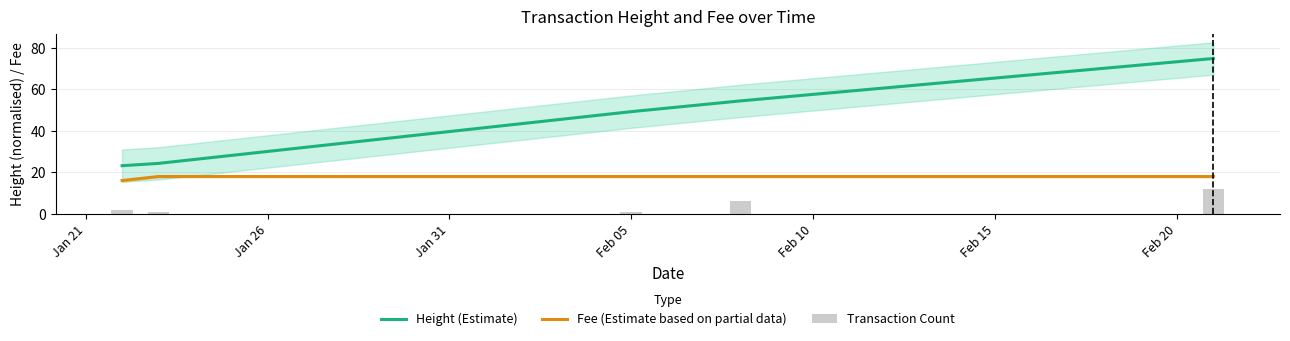

True or false: Fee (Estimate based on partial data) and Height (Estimate) intersect in this chart.

False